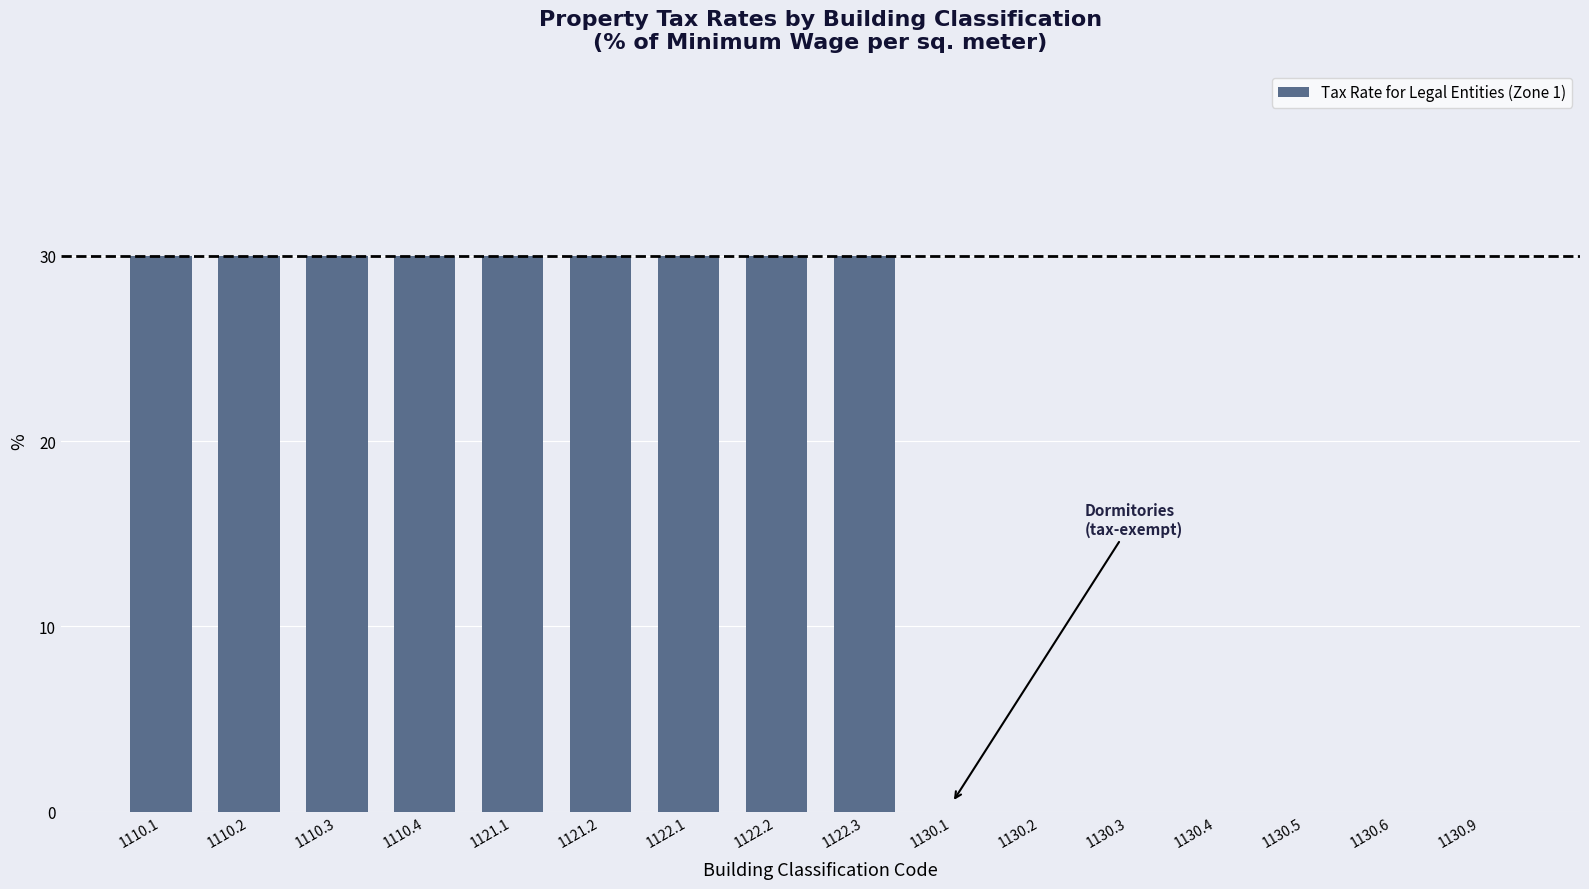

What is the sum of all values?

270